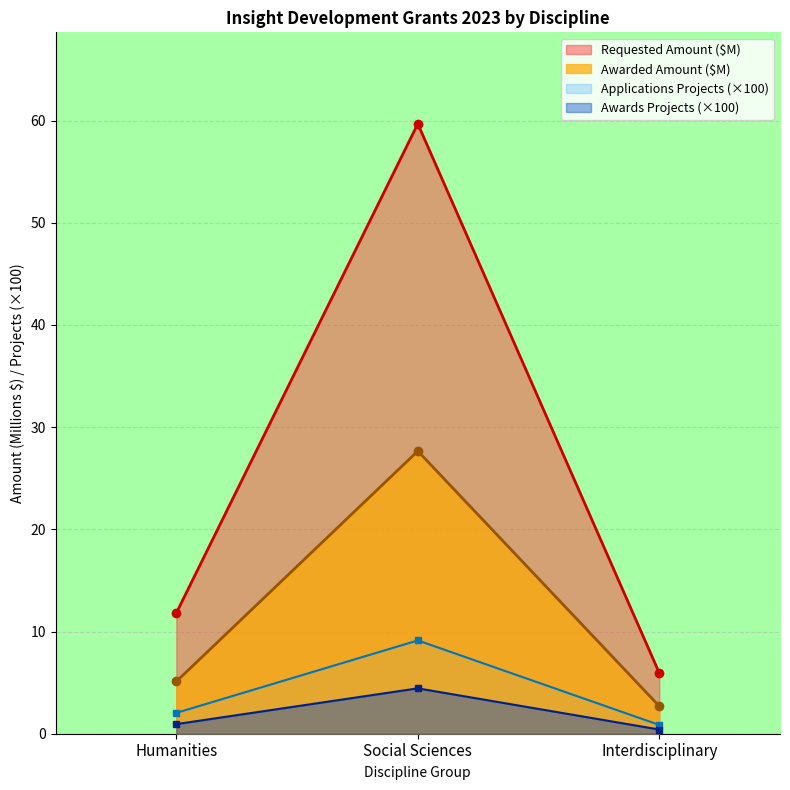

What is the difference between the highest and lowest values at Humanities?

10.9